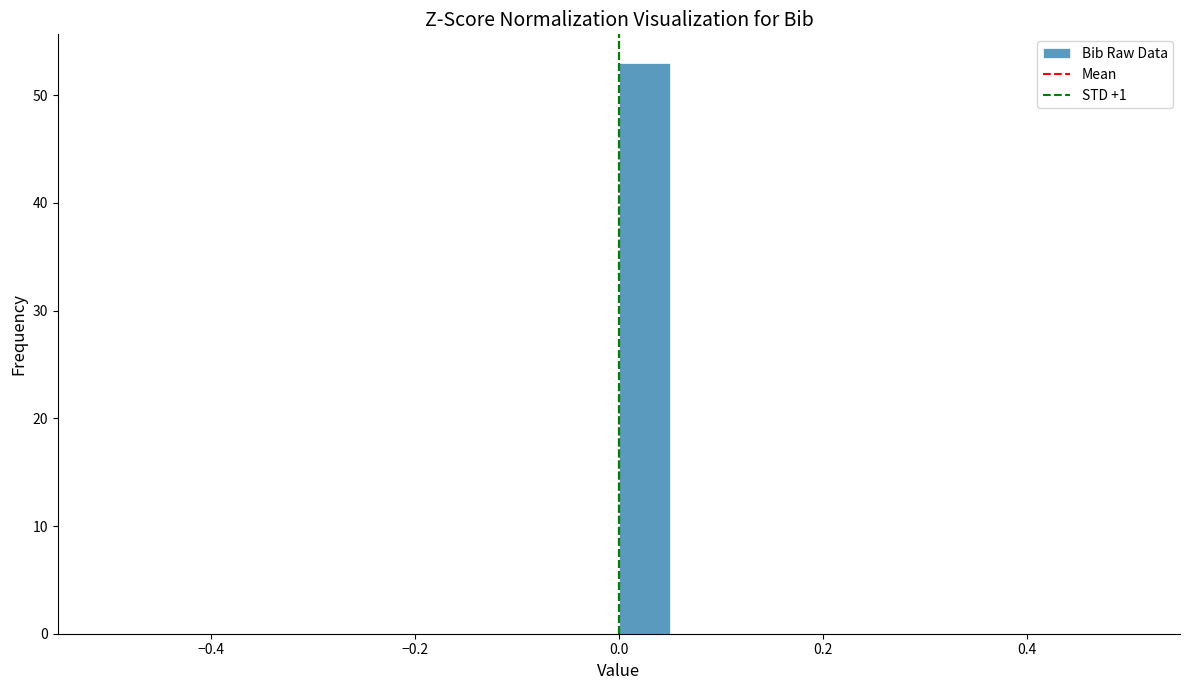

Read against the x-axis, roughly where is the centre of the tallest bar?

0.02